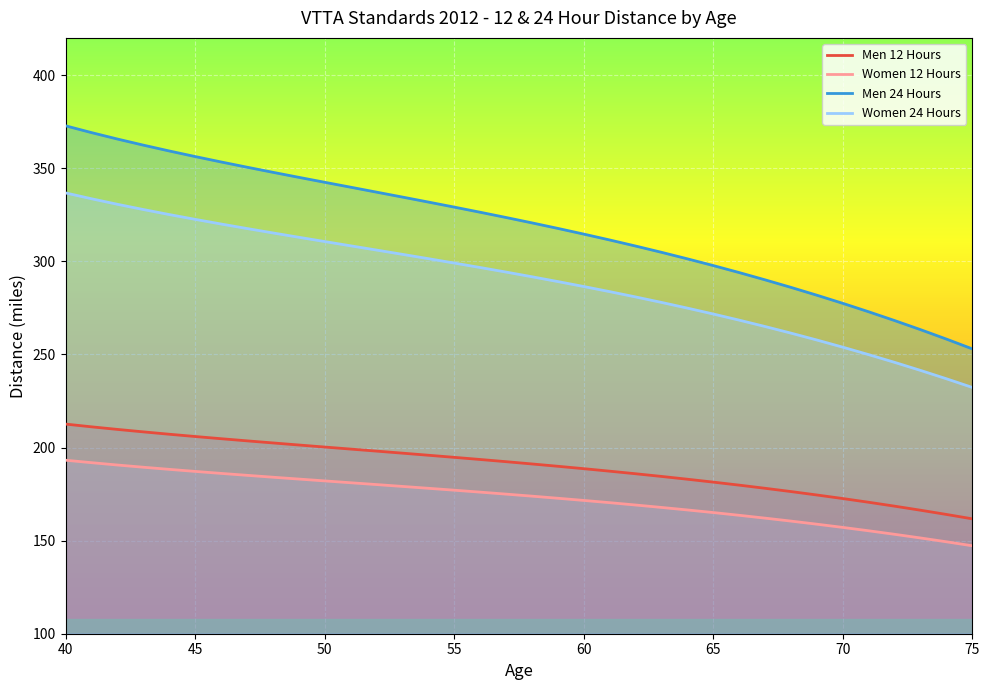

How many categories are shown in the chart?

36